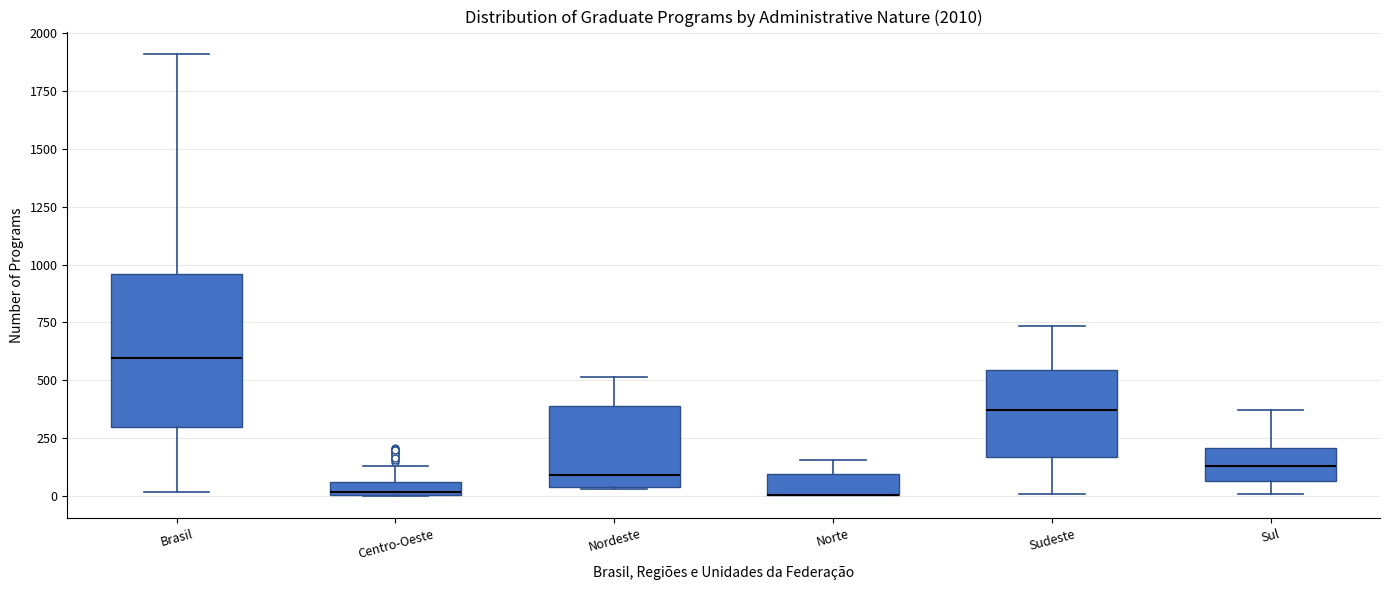

Comparing the boxes themselves (not the whiskers), which one is the tallest?

Brasil